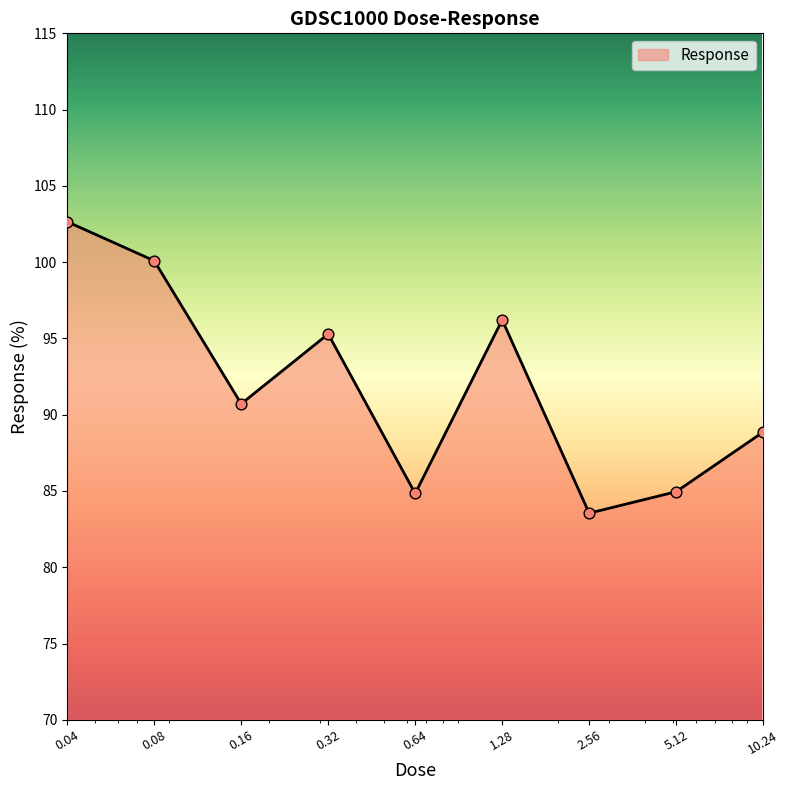

What is the smallest value displayed?

83.5